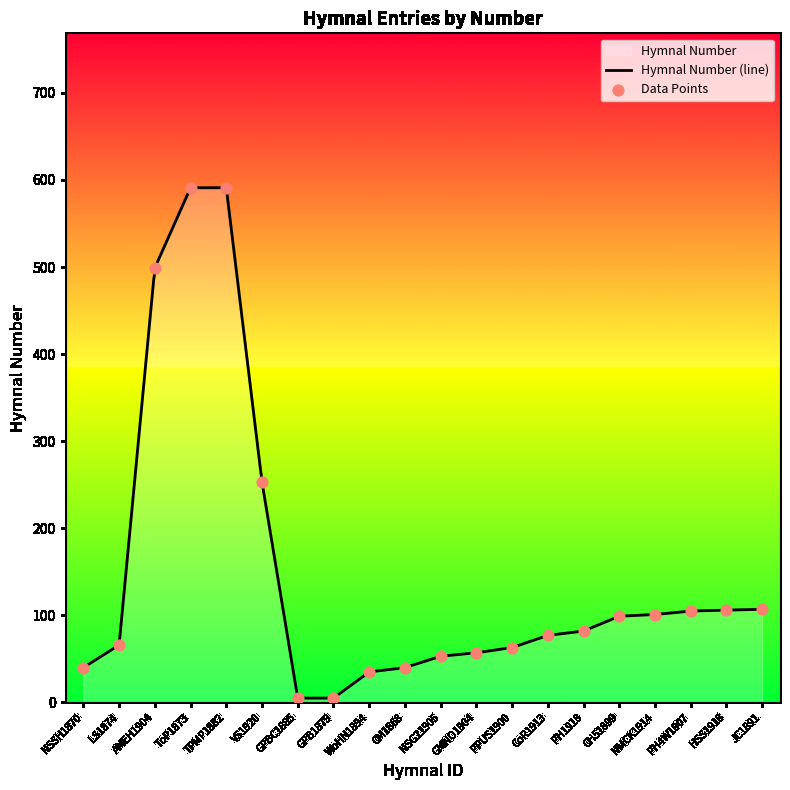

Between GPBC1885 and NSG21905, which is larger?

NSG21905